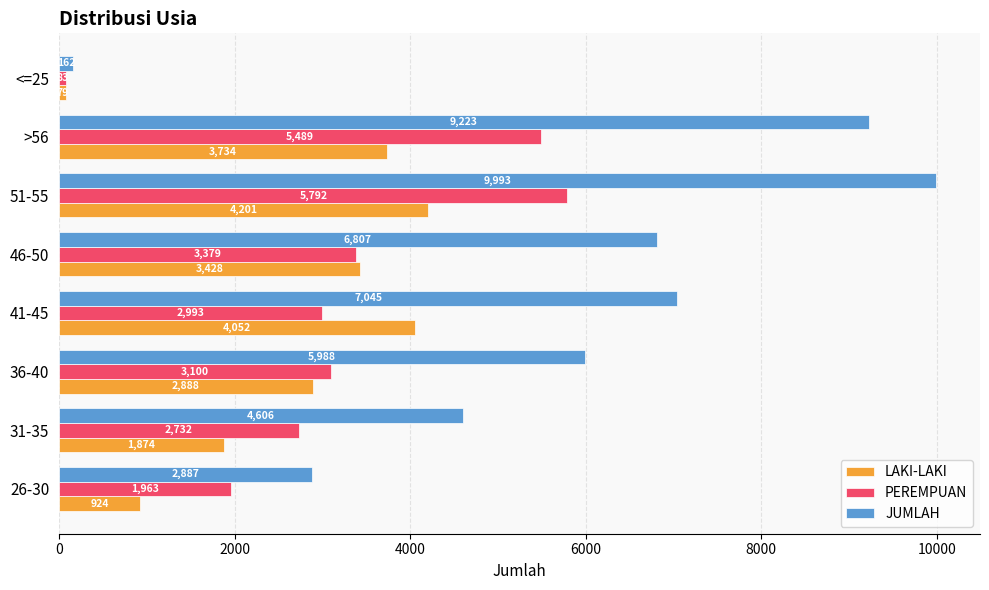

At which category is the sum across all series the highest?

51-55